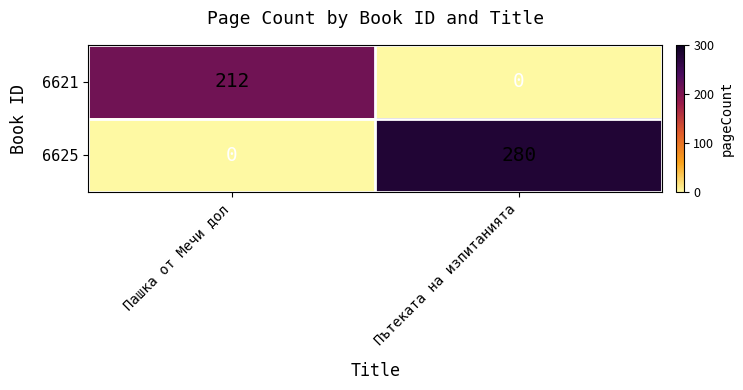

What is the difference between the maximum and minimum values in the 6625 series?

280